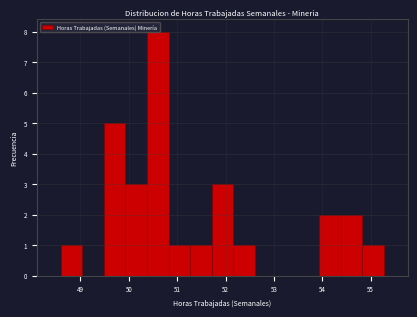

Reading left to right, list every bar in this chart as the range it spans on the x-axis followed by its height. Neither the bar edges nor the heights are printed on the chart, so give them approximately, as read against the axes.

48.6 to 49.0: 1
49.0 to 49.5: 0
49.5 to 49.9: 5
49.9 to 50.4: 3
50.4 to 50.8: 8
50.8 to 51.3: 1
51.3 to 51.7: 1
51.7 to 52.2: 3
52.2 to 52.6: 1
52.6 to 53.0: 0
53.0 to 53.5: 0
53.5 to 53.9: 0
53.9 to 54.4: 2
54.4 to 54.8: 2
54.8 to 55.3: 1